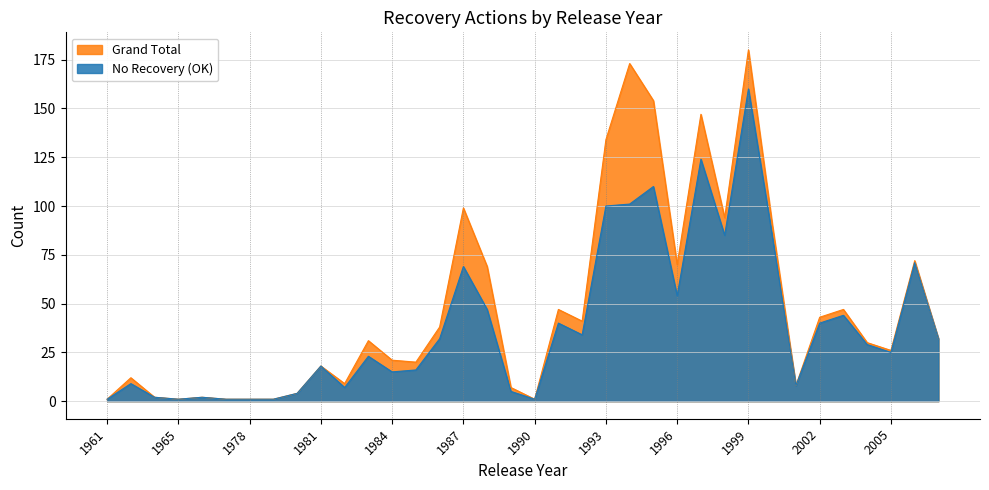

What is the minimum value for Grand Total?

1